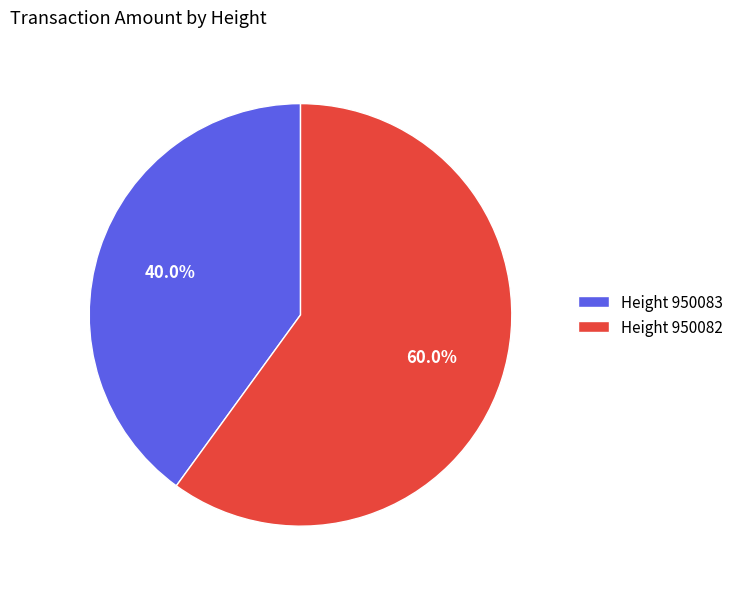

Which slice is the smallest?

Height 950083